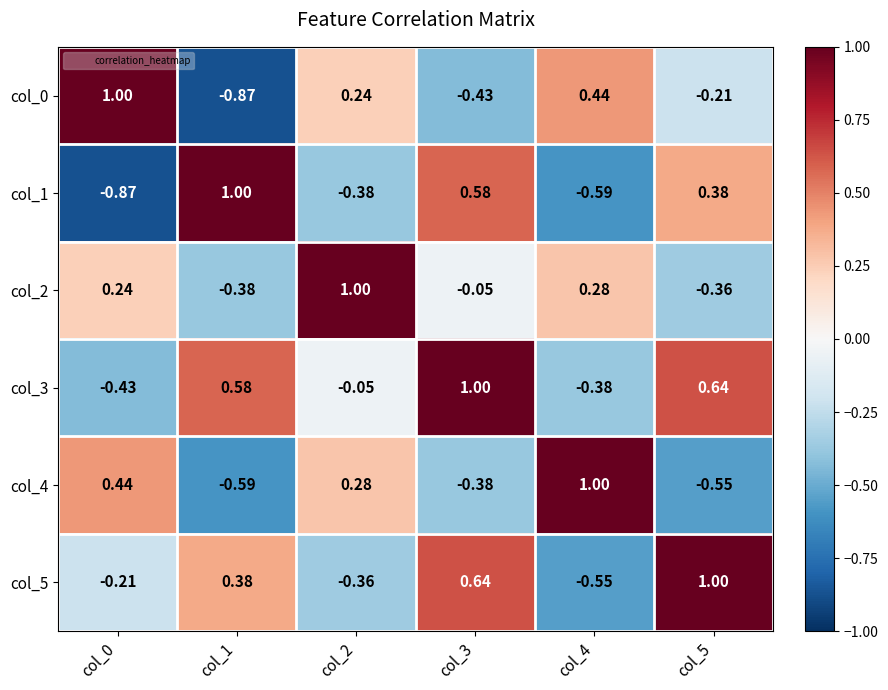

How many series are shown in this chart?

6